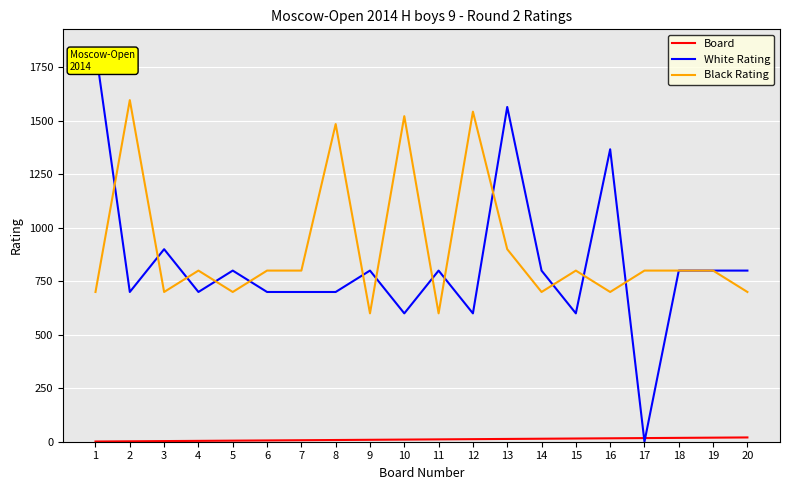

Does the chart display data point markers on the line(s)?

No